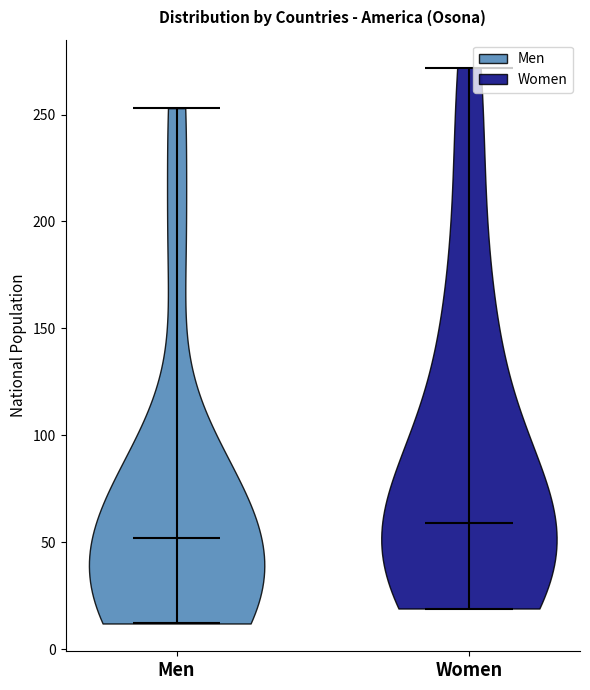

Reading left to right, read every violin against the y-axis: where its median line is, and the lowest and highest points it reaches. The values are not printed on the chart, so give them approximately, as read against the axis.

Men: median line 50, lowest point 10, highest point 255
Women: median line 60, lowest point 20, highest point 270